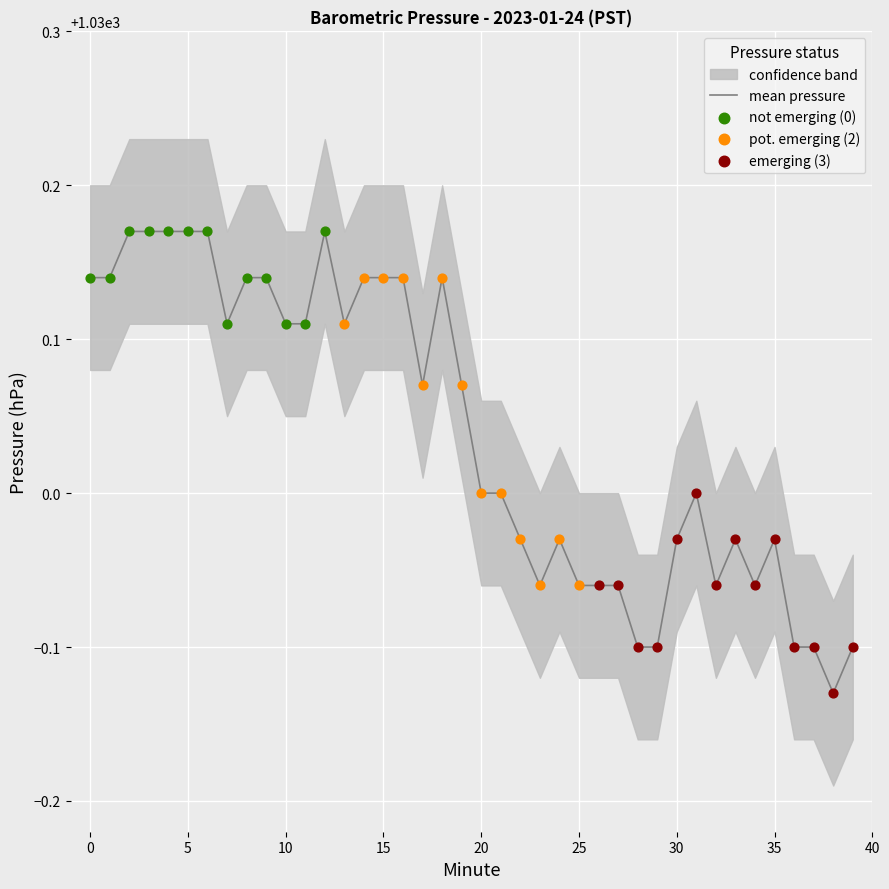

At which category is the sum across all series the highest?

2